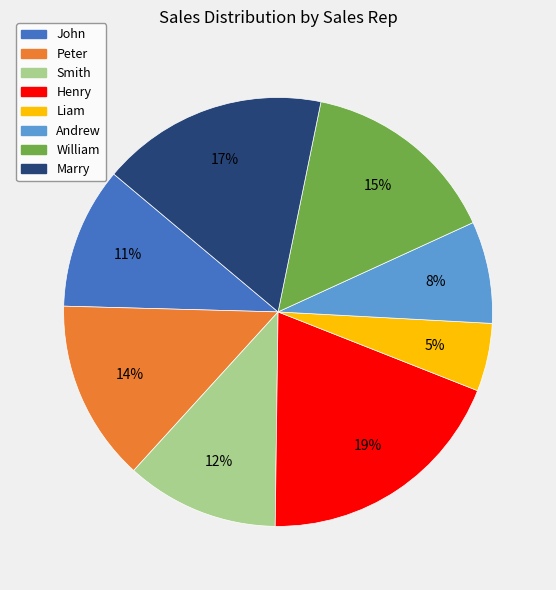

To the nearest percent, what is the difference between the Peter and John slice percentages?

3%